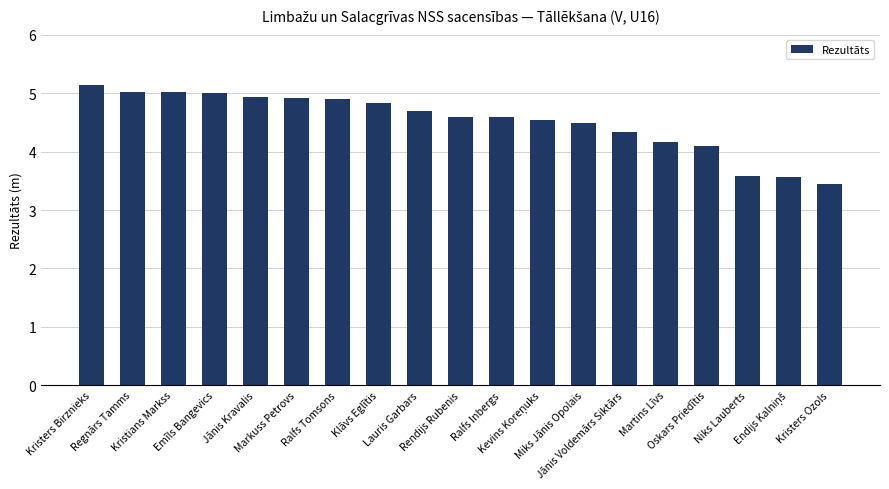

The chart shows a value of 4.9 at Niks Lauberts. True or false?

False